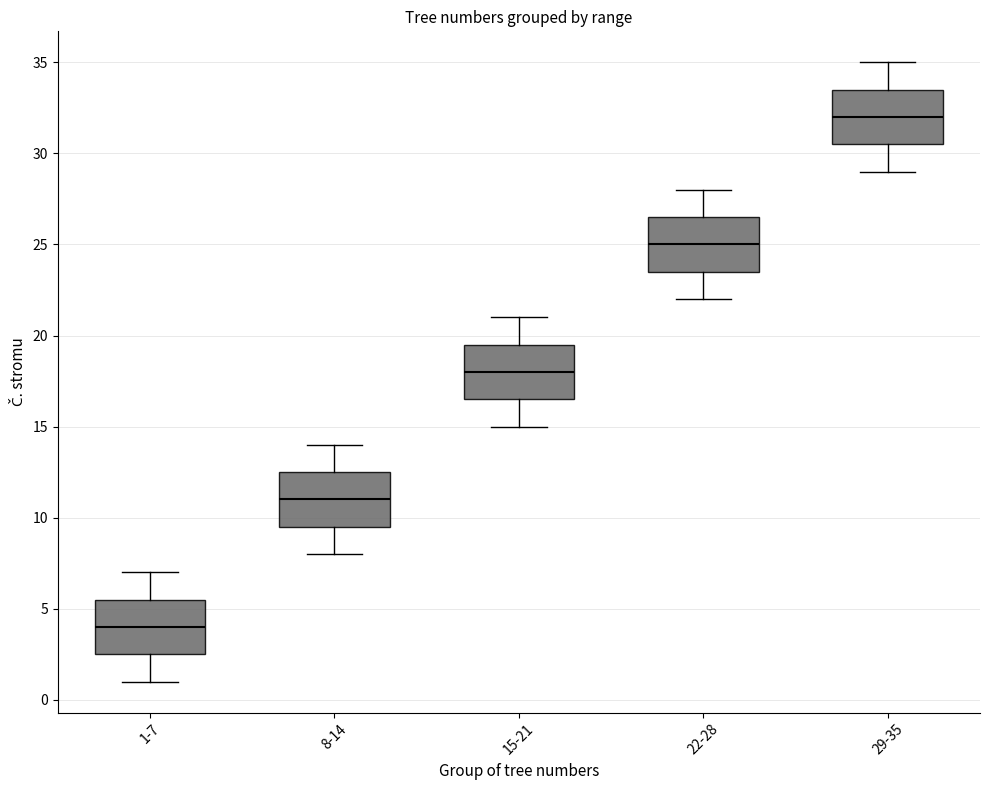

Reading left to right, transcribe this box plot: for each box, give where its median line is, the range the box spans, and where its two whiskers end, as read against the y-axis. The values are not printed on the chart, so give them approximately, as read against the axis.

1-7: median 4.0, box 2.5 to 5.5, whiskers 1.0 to 7.0
8-14: median 11.0, box 9.5 to 12.5, whiskers 8.0 to 14.0
15-21: median 18.0, box 16.5 to 19.5, whiskers 15.0 to 21.0
22-28: median 25.0, box 23.5 to 26.5, whiskers 22.0 to 28.0
29-35: median 32.0, box 30.5 to 33.5, whiskers 29.0 to 35.0